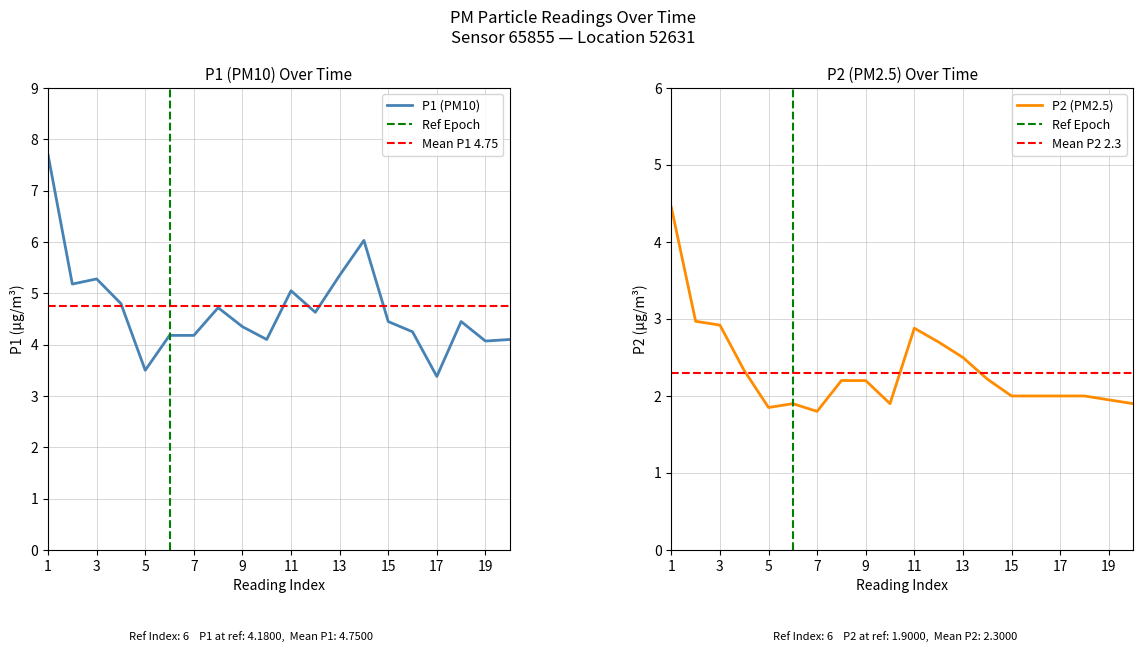

True or false: P1 (PM10) has a value of 2.2 at 15.

False